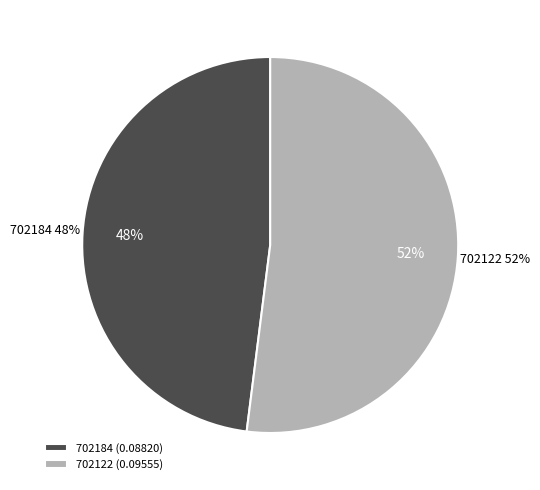

To the nearest percent, what is the difference between the largest and smallest slice percentages?

4%